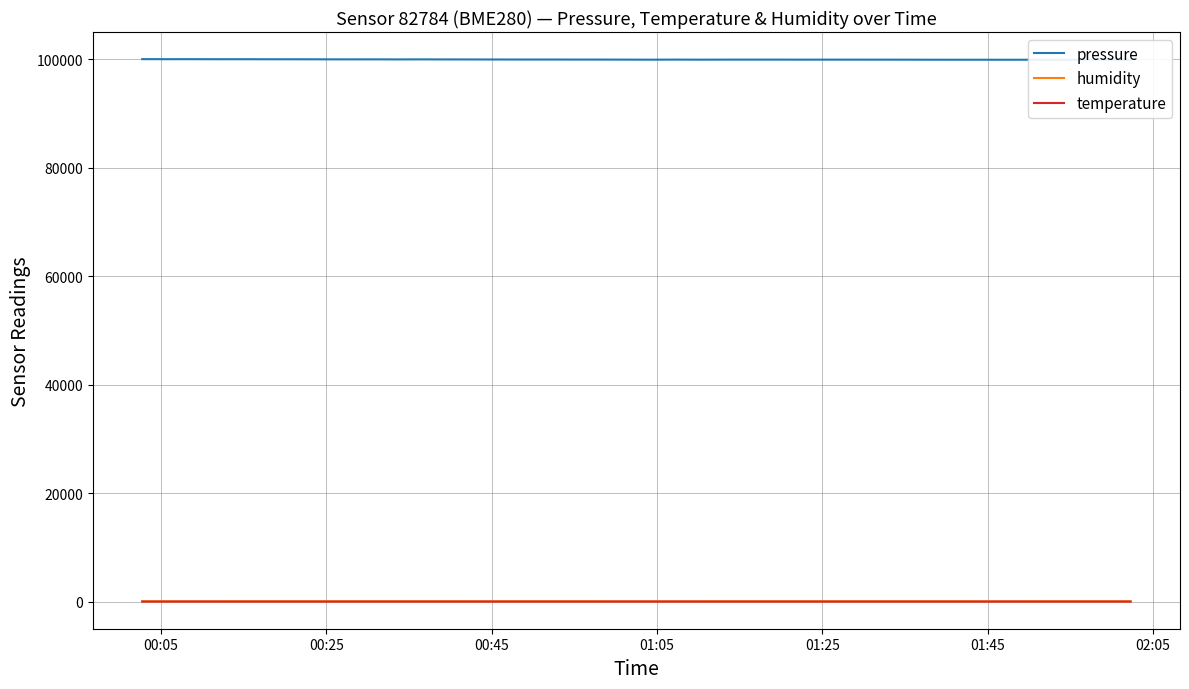

True or false: humidity and temperature intersect in this chart.

False